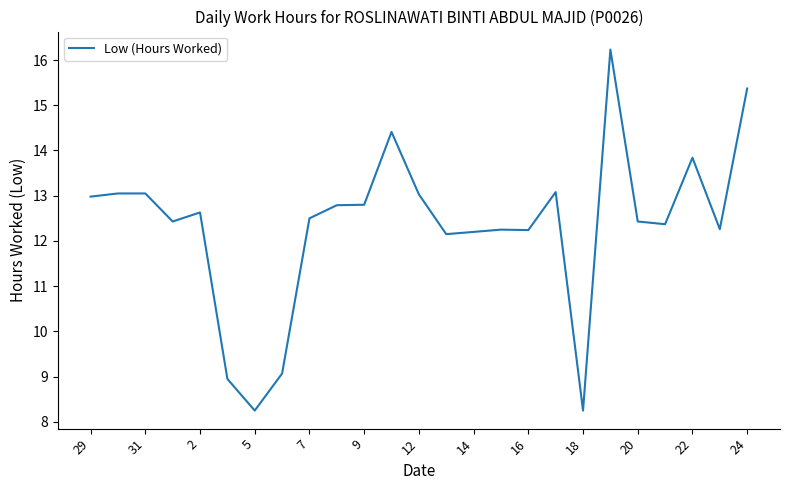

What is the difference between the maximum and minimum values?

8.0